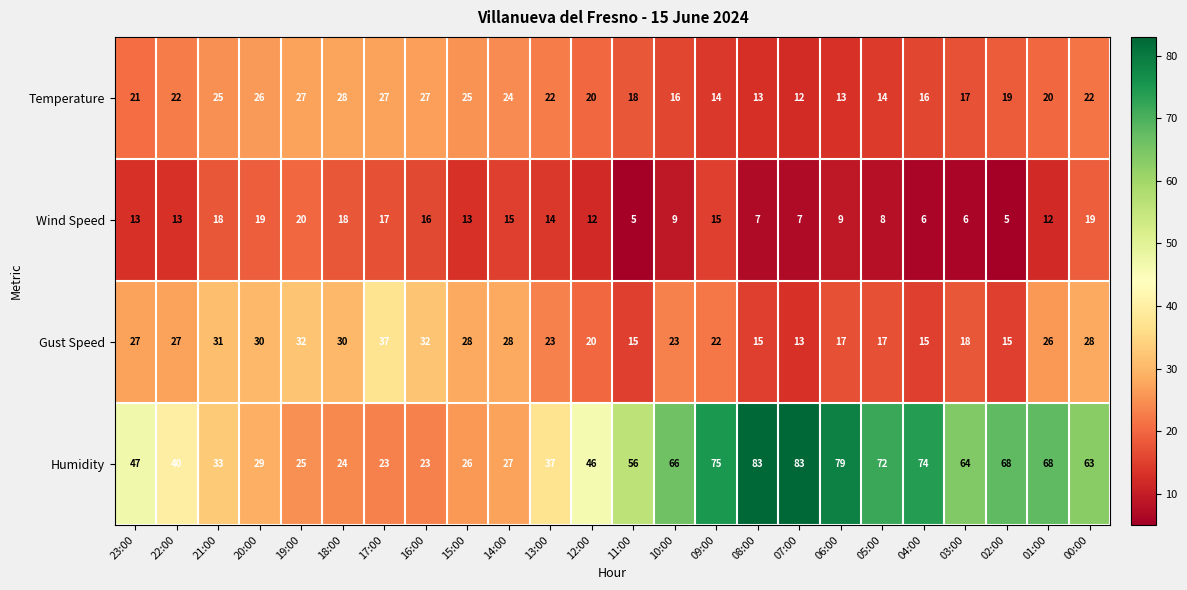

The Humidity series shows 55 at 21:00. True or false?

False